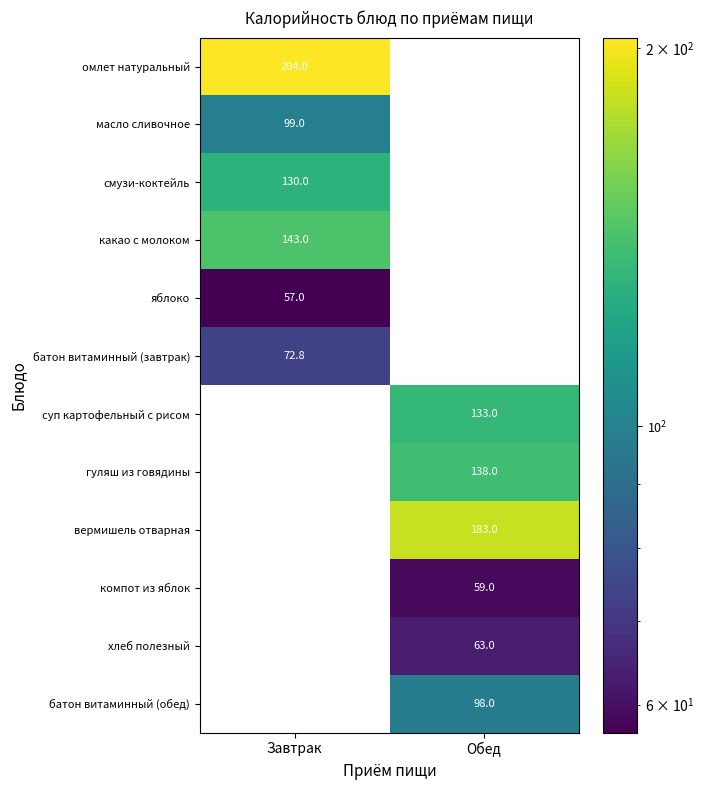

Reading left to right, what are all the values shown in this chart?

омлет натуральный: 204.0	0.0
масло сливочное: 99.0	0.0
смузи-коктейль: 130.0	0.0
какао с молоком: 143.0	0.0
яблоко: 57.0	0.0
батон витаминный (завтрак): 72.8	0.0
суп картофельный с рисом: 0.0	133.0
гуляш из говядины: 0.0	138.0
вермишель отварная: 0.0	183.0
компот из яблок: 0.0	59.0
хлеб полезный: 0.0	63.0
батон витаминный (обед): 0.0	98.0